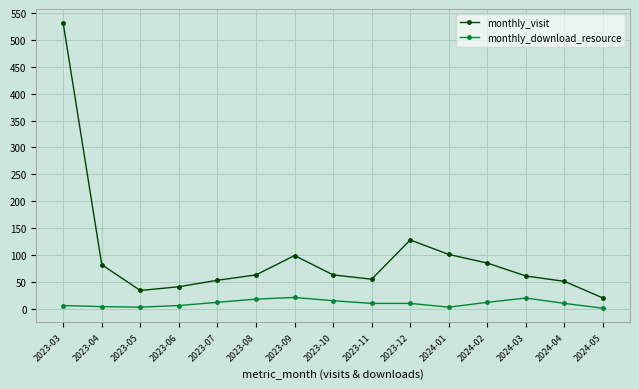

What are all the series names shown in the legend?

monthly_visit, monthly_download_resource